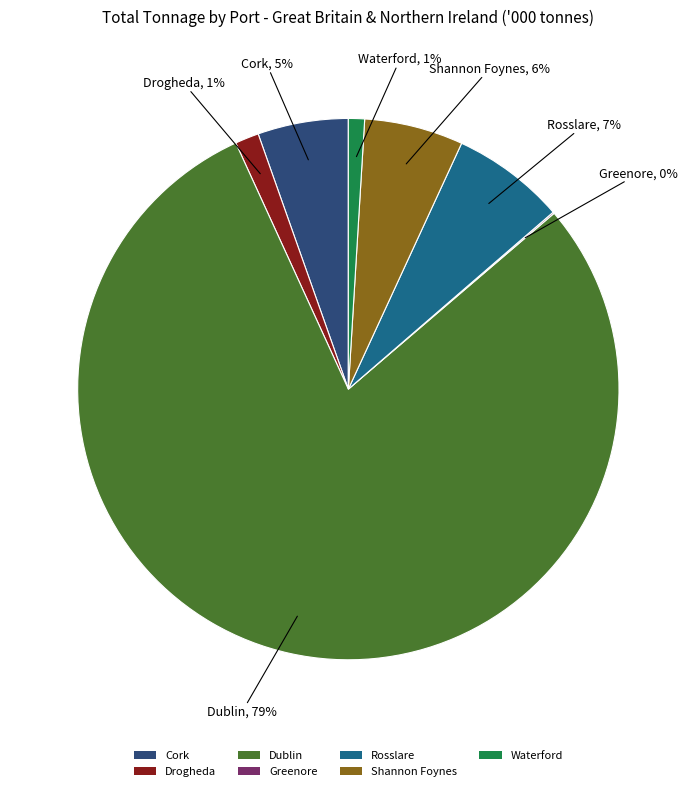

To the nearest percent, what is the average slice percentage?

14%